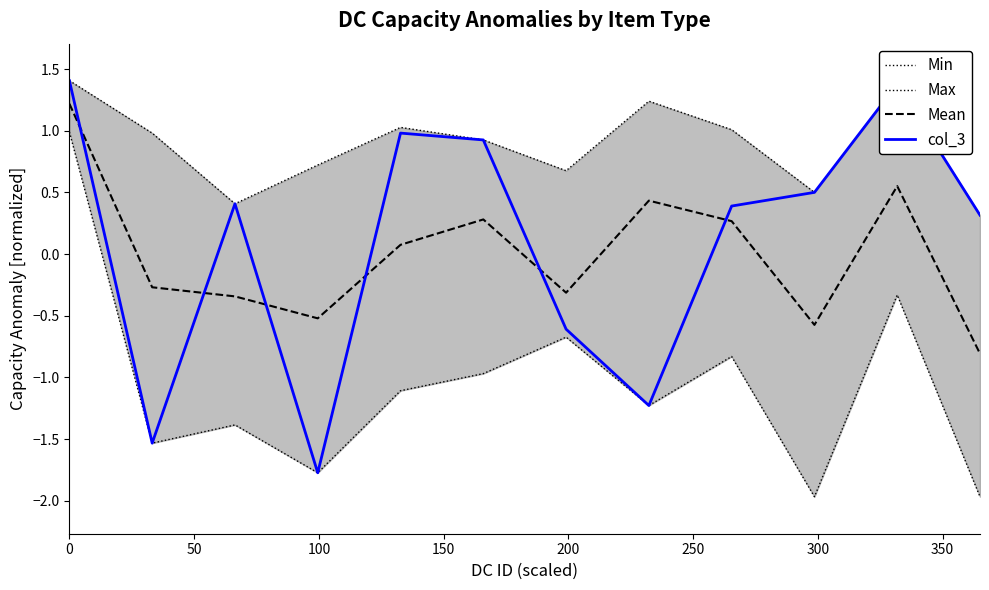

True or false: Min and Mean intersect in this chart.

False